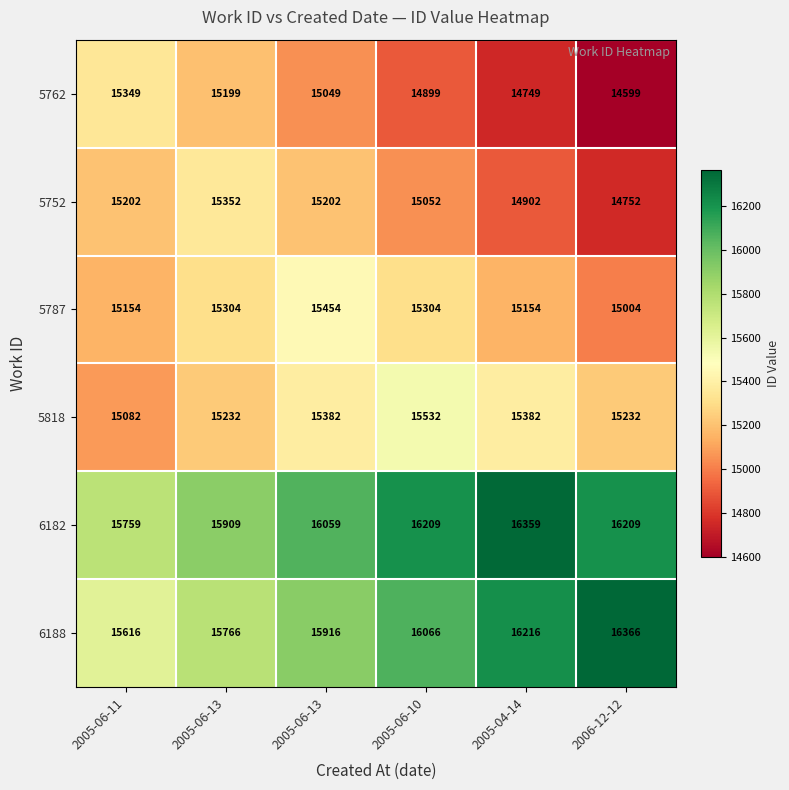

How many data points in 6188 are less than 16066?

3